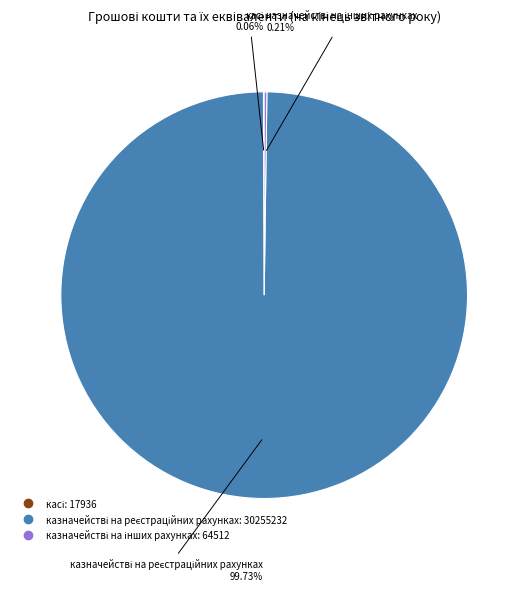

Does any single category account for the majority?

Yes